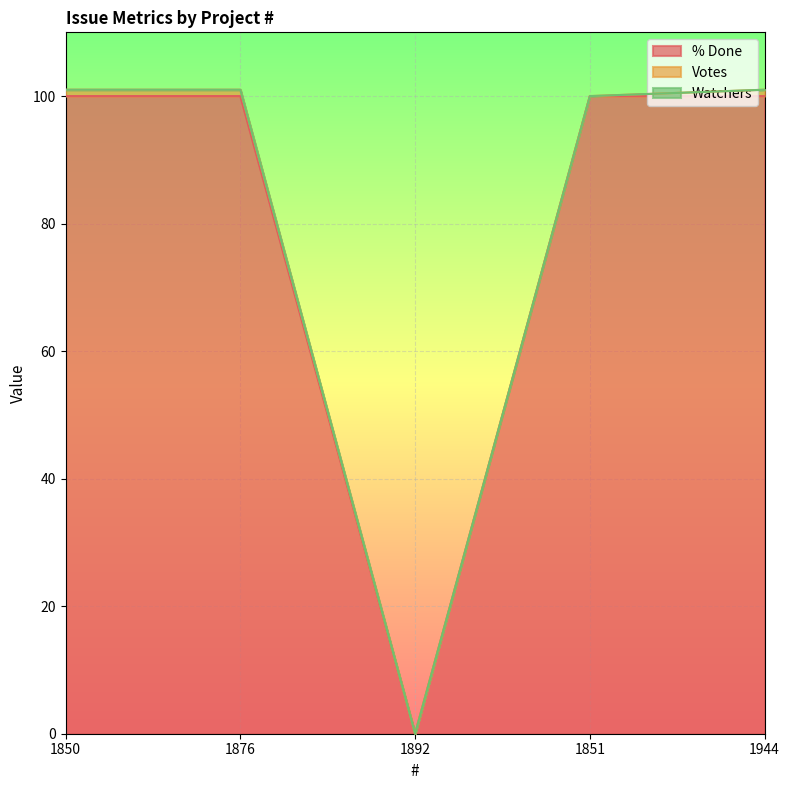

Which series changed the most between 1850 and 1876?

% Done